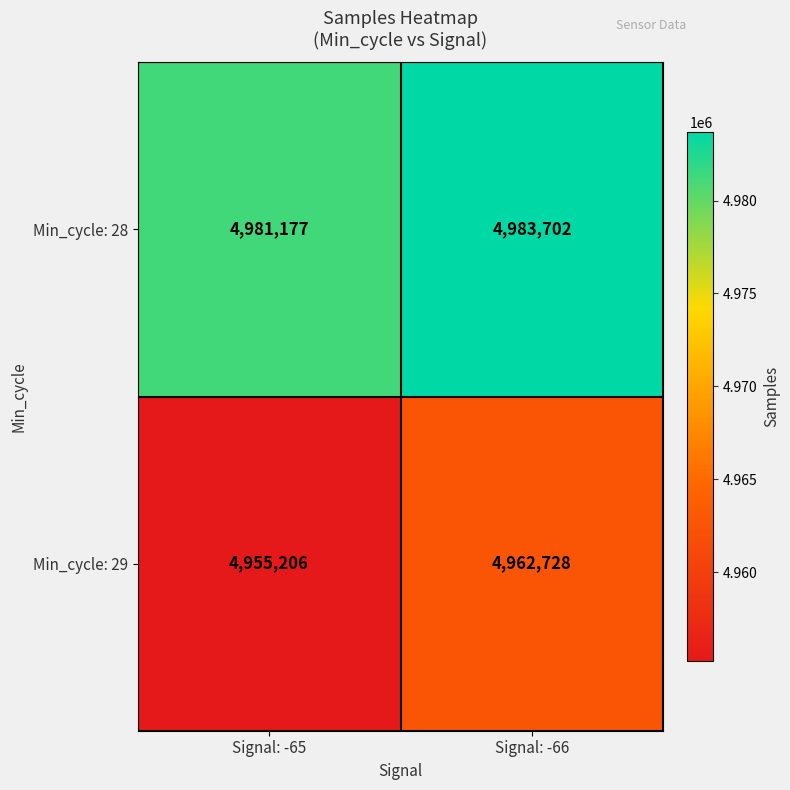

What is the approximate value of Min_cycle: 29 at Signal: -65, to the nearest 50?

4955200